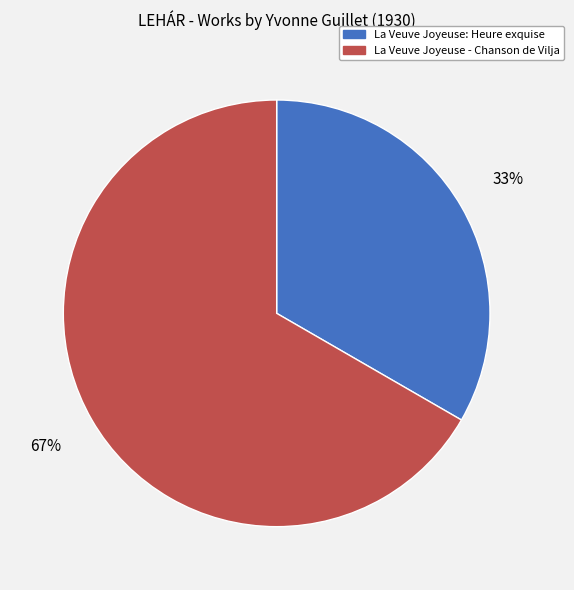

What is the smallest slice in the pie chart?

La Veuve Joyeuse: Heure exquise